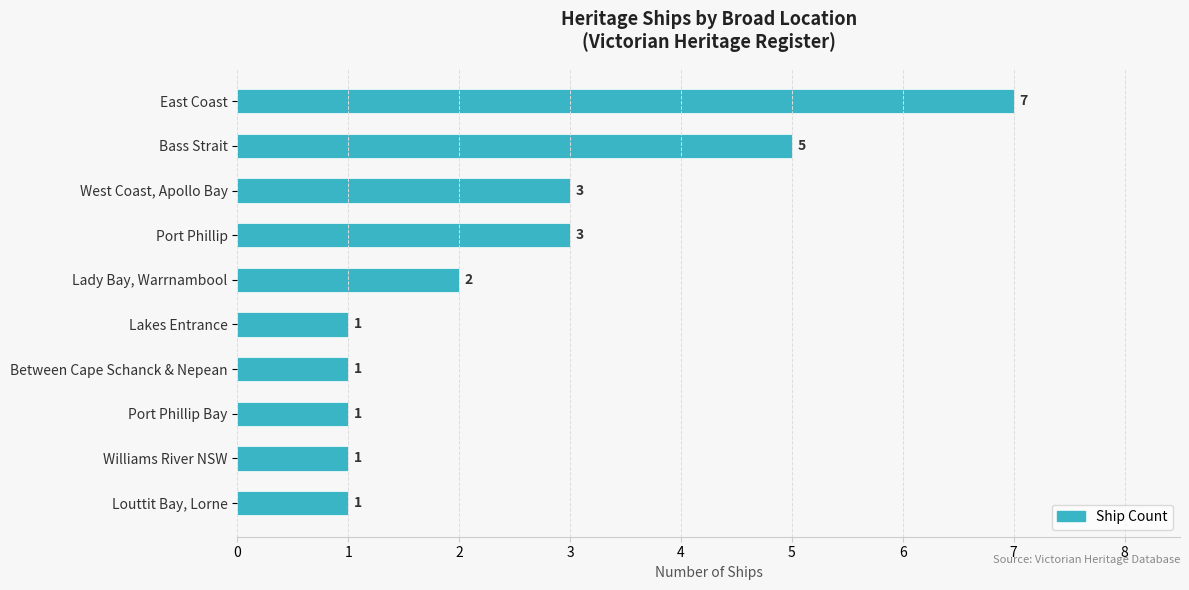

What is the sum of all values?

25